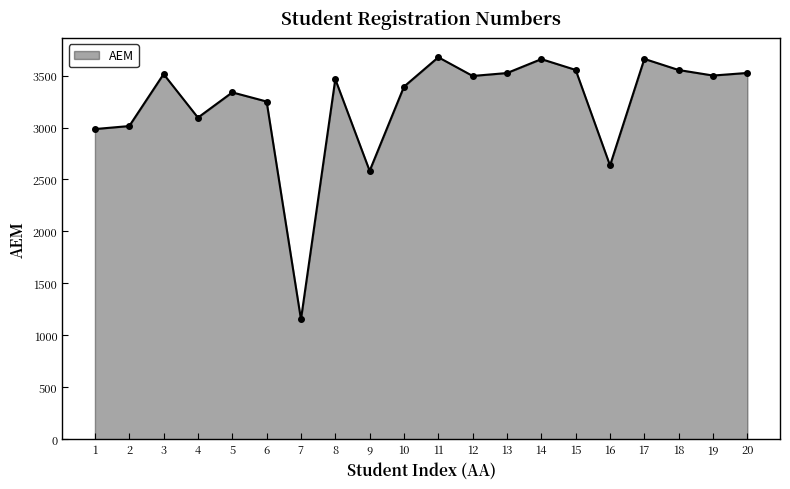

What is the maximum value shown in the chart?

3676